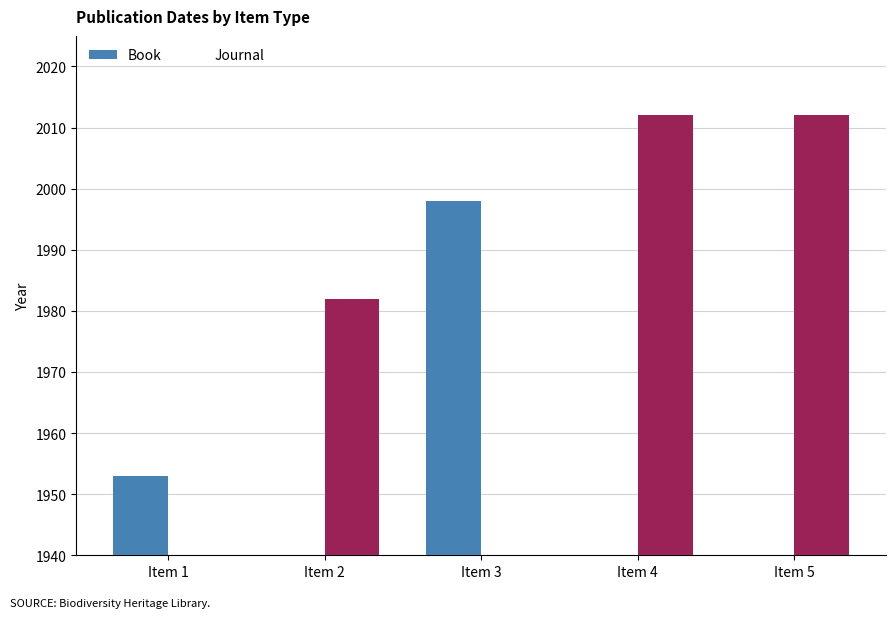

Is the value of Book at Item 4 greater than the value of Journal at Item 4?

No